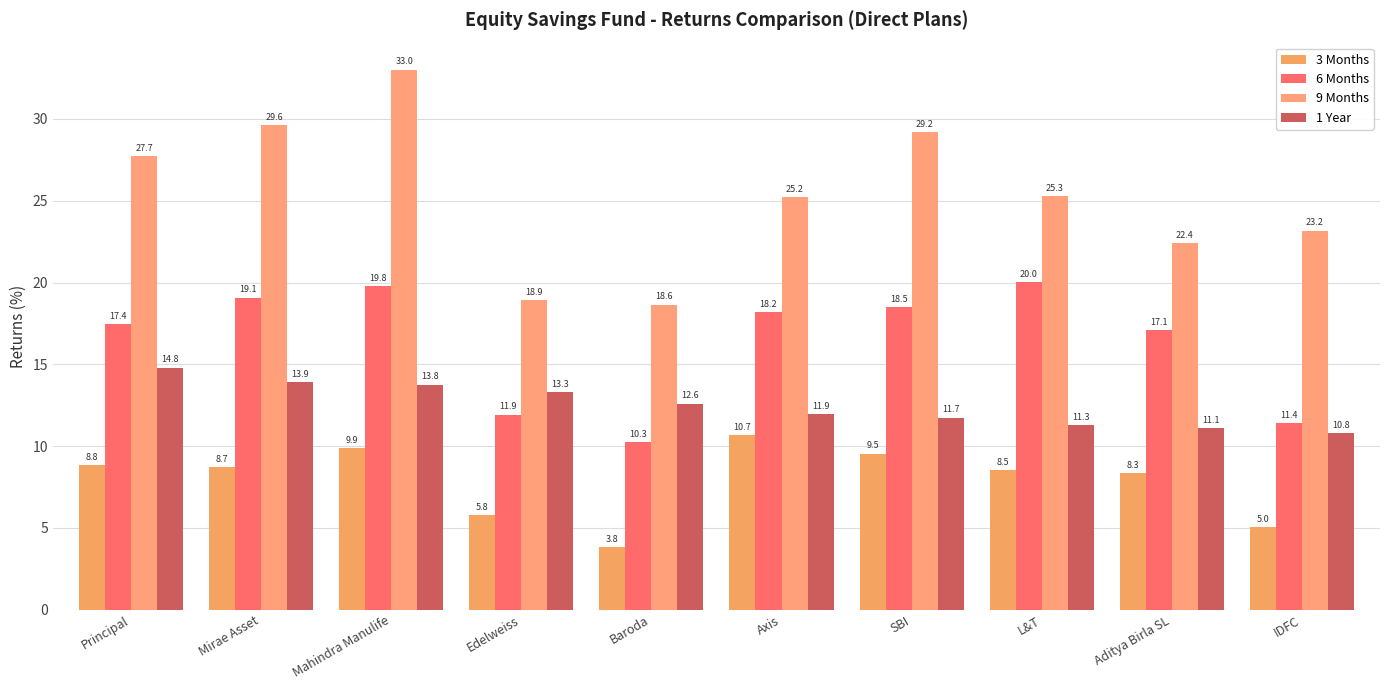

What are all the series names shown in the legend?

3 Months, 6 Months, 9 Months, 1 Year